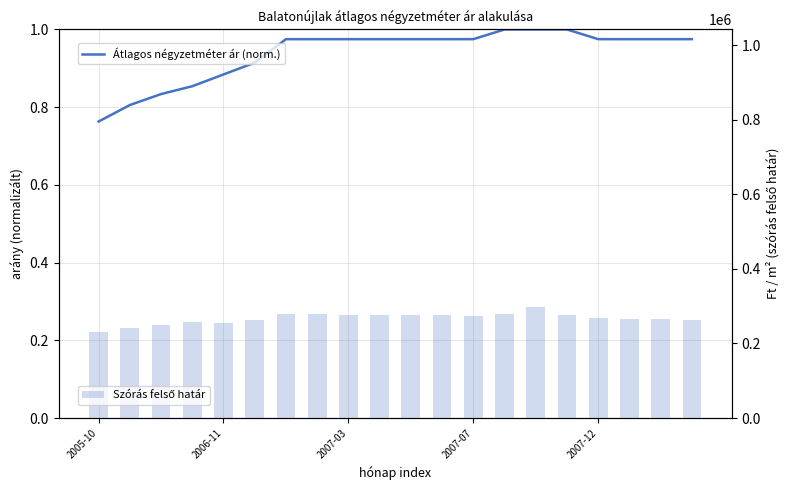

Is it true that Szórás felső határ equals 276351.0 at 10?

True